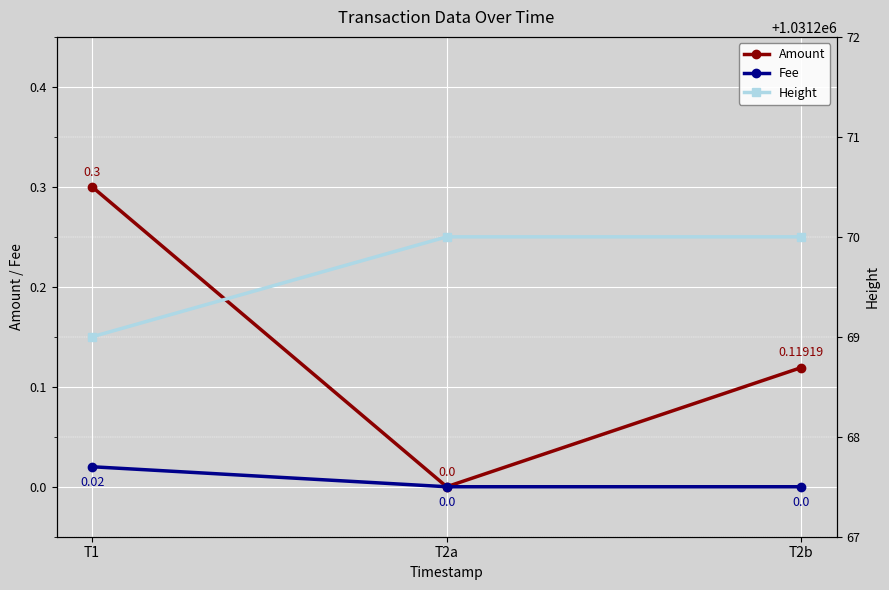

What is the label of the 3rd point from the left?

T2b